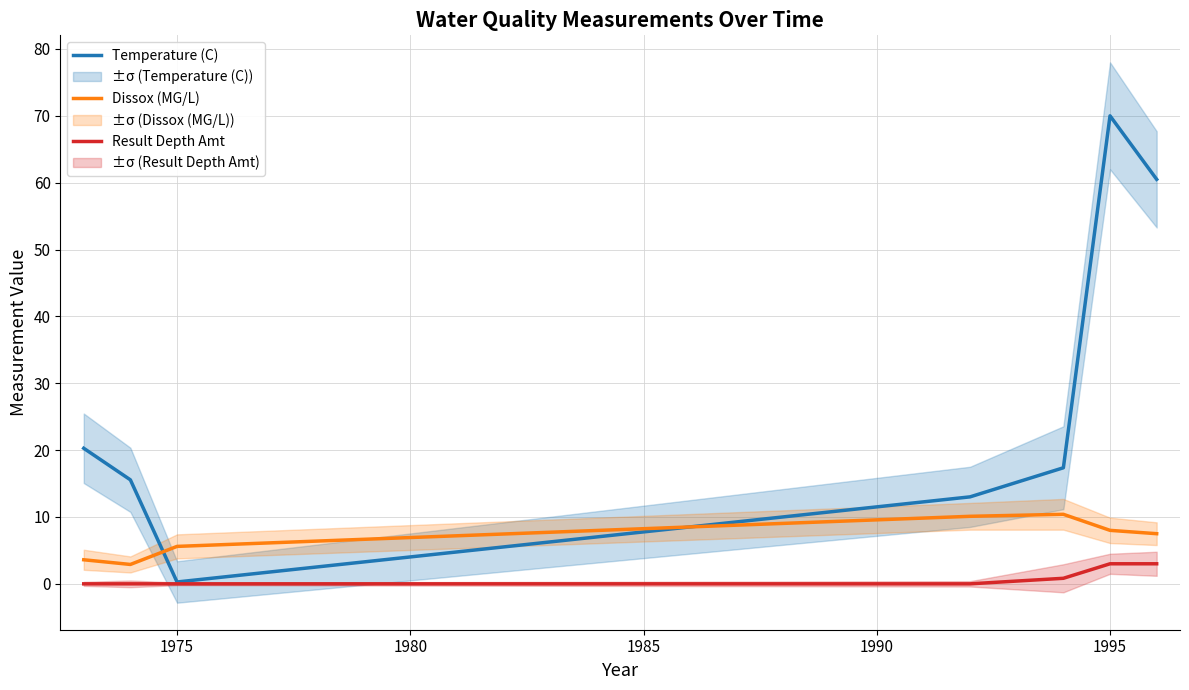

How many values in the Result Depth Amt series exceed 0?

3